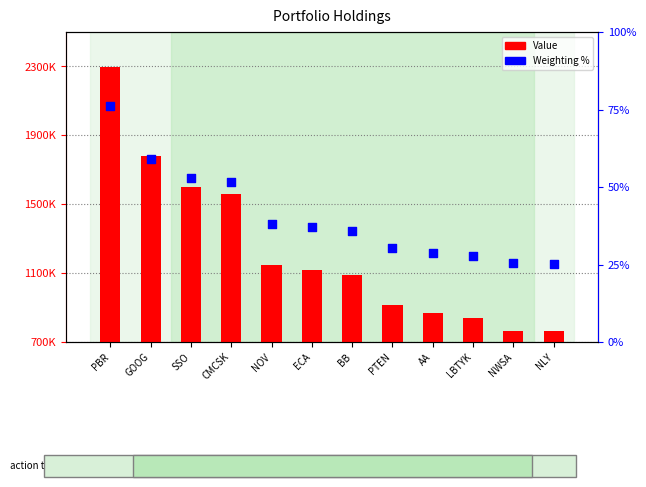

What are all the series names shown in the legend?

Value, Weighting %